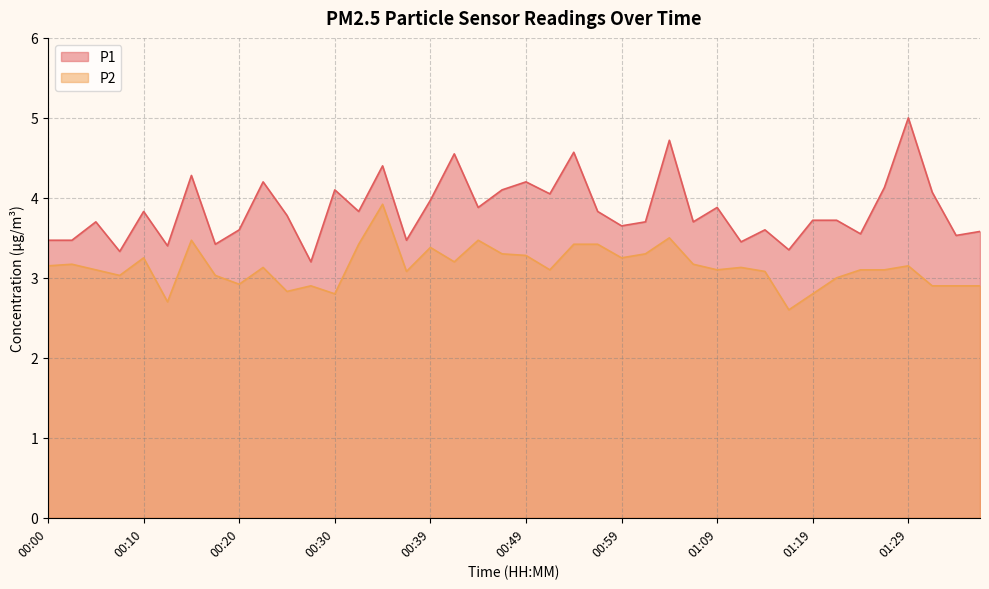

In P1, how many points are higher than both neighbors (excluding endpoints)?

13